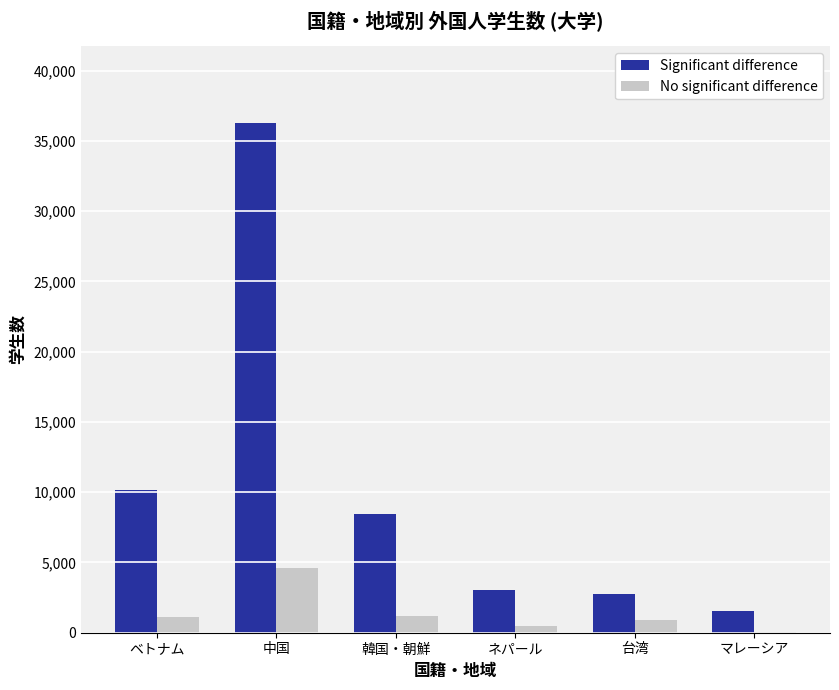

Which series changed the most between 韓国・朝鮮 and 台湾?

Significant difference